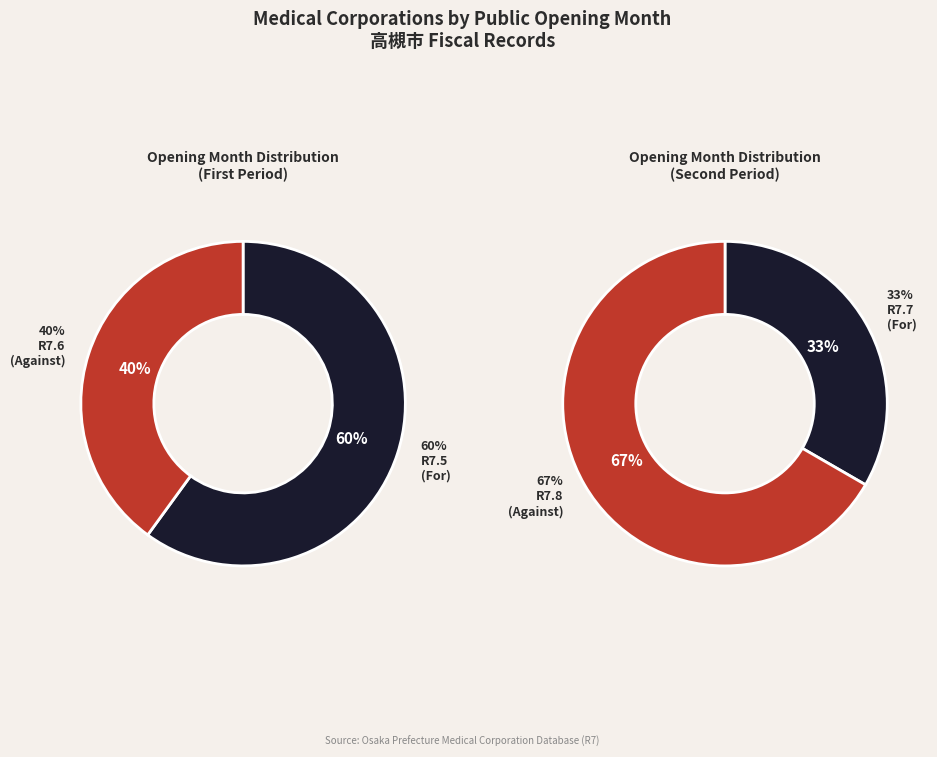

Is it true that R7.6 is 39% of the pie?

False